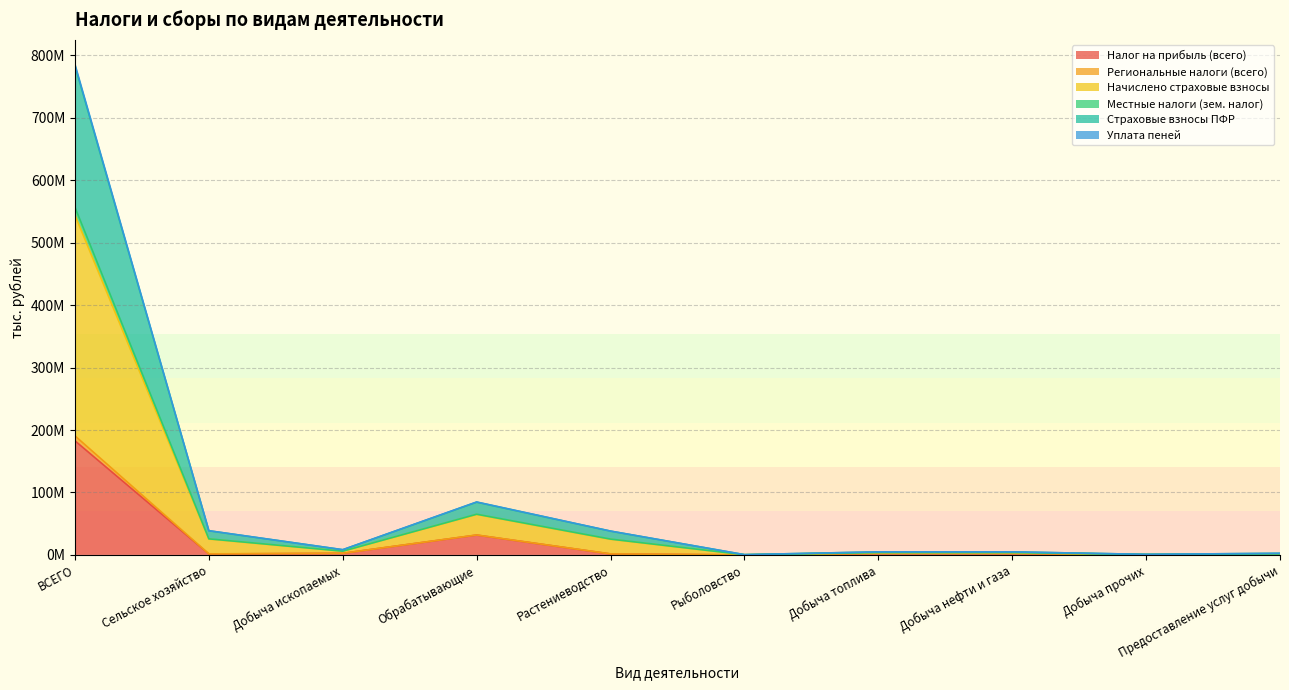

What position from the right is ВСЕГО?

10